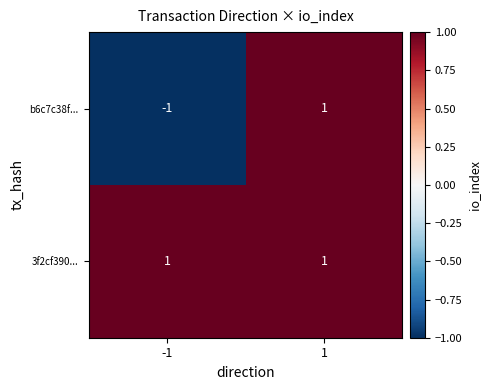

List the series in order of their overall mean, highest first.

3f2cf390..., b6c7c38f...